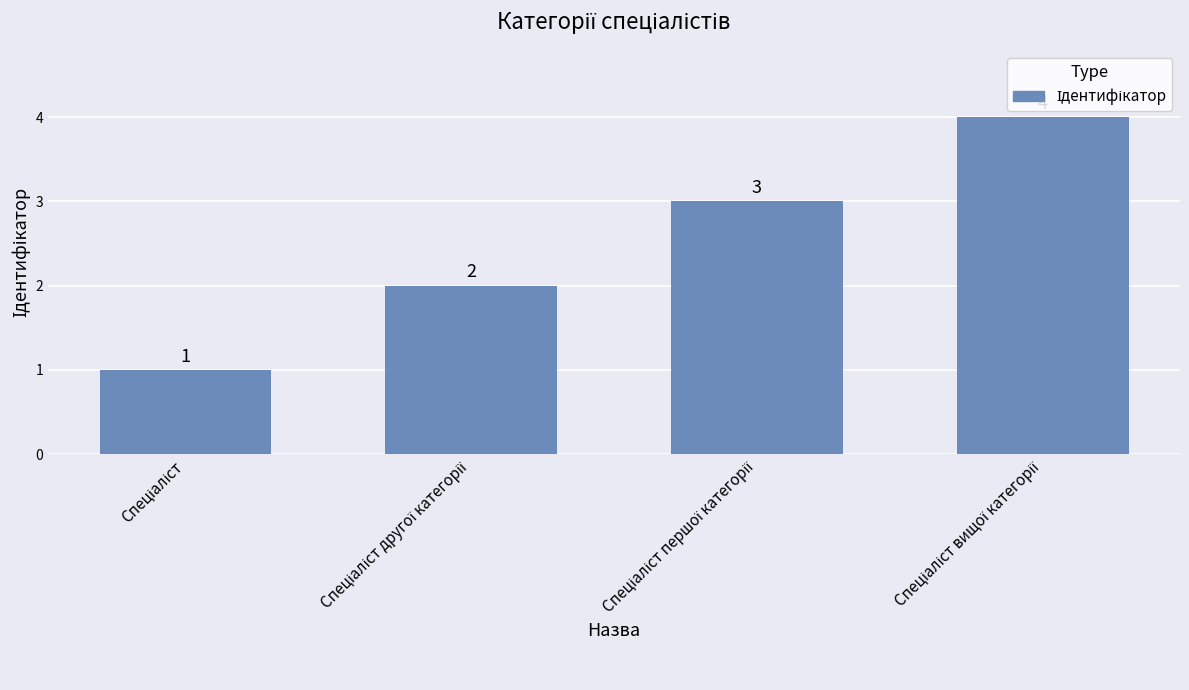

What is the greatest value displayed?

4